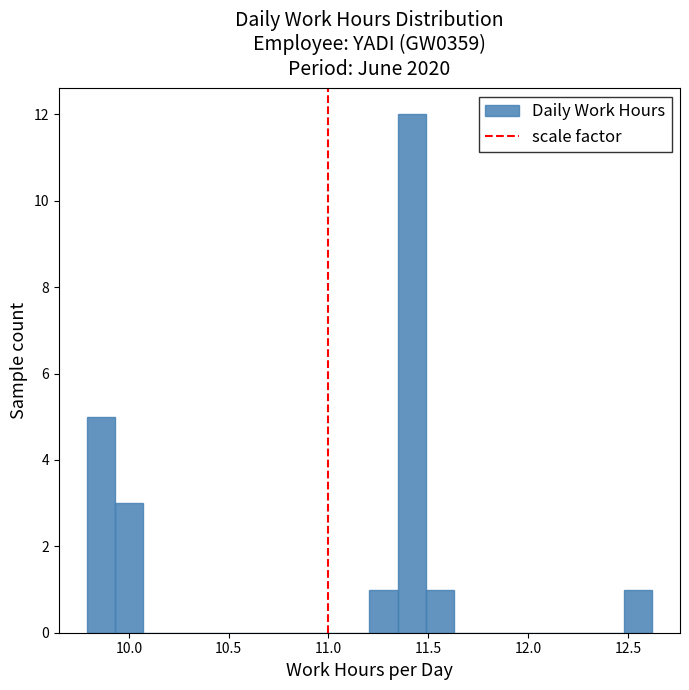

Read against the x-axis, roughly where is the centre of the tallest bar?

11.40